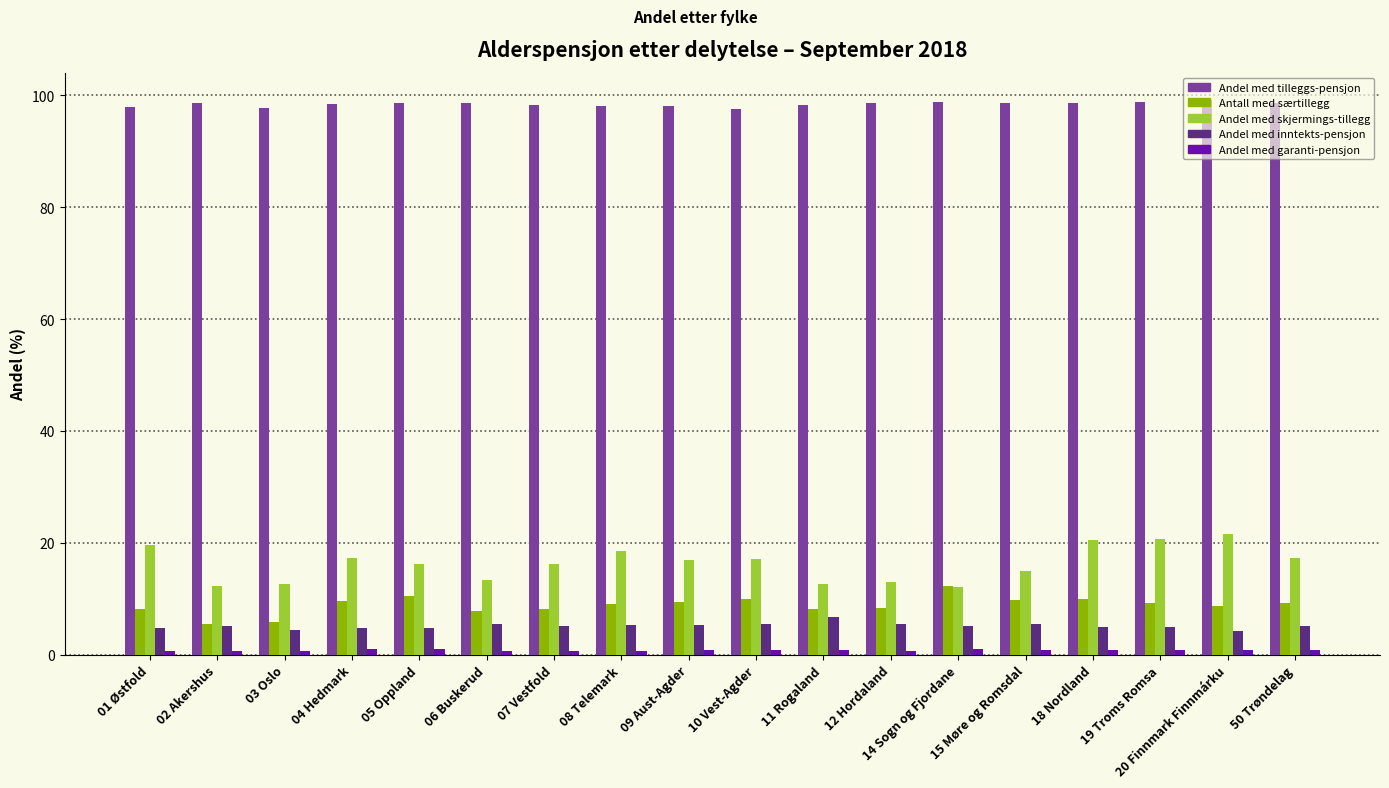

What is the spread (max minus min) of values at 10 Vest-Agder?

96.7